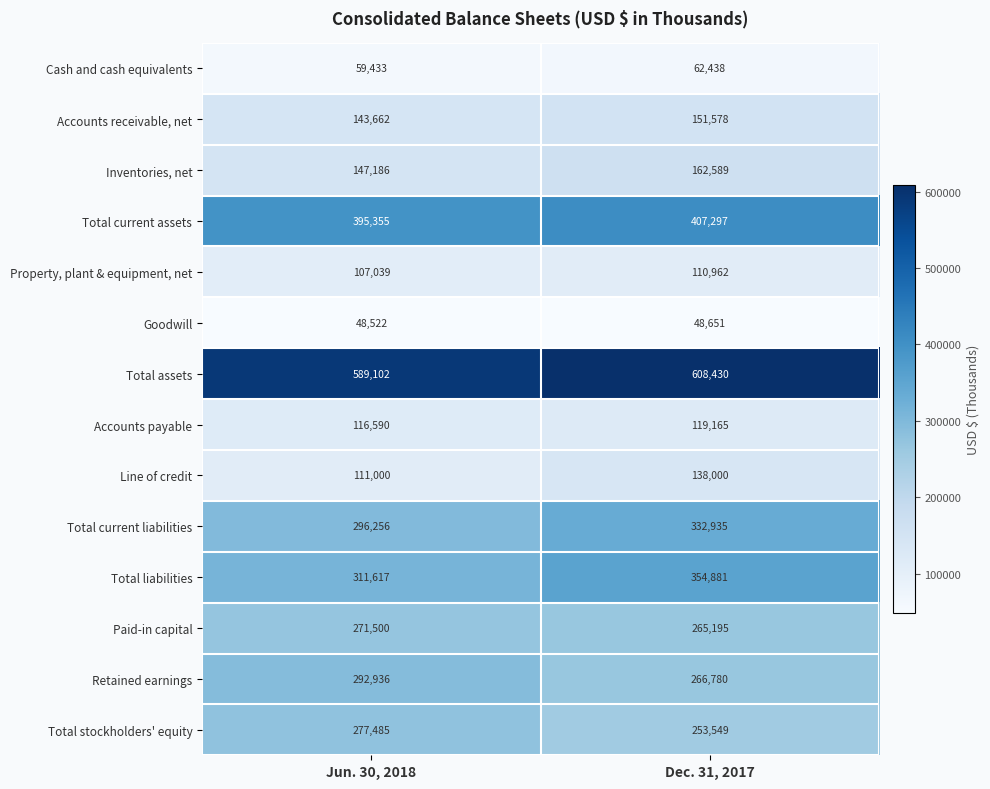

True or false: Line of credit has a value of 185247 at Dec. 31, 2017.

False